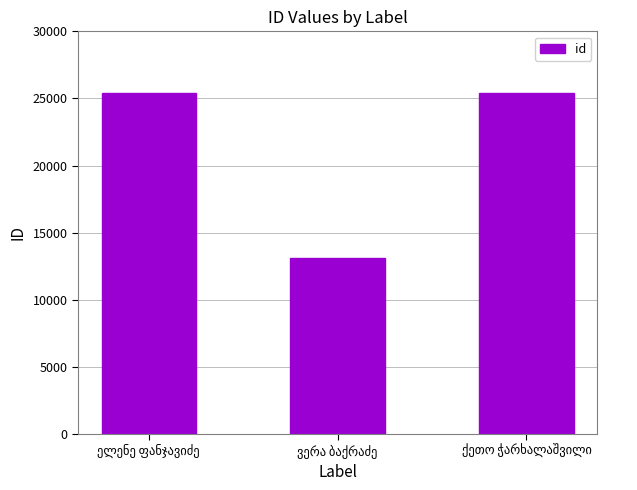

What is the difference between the maximum and minimum values?

12265